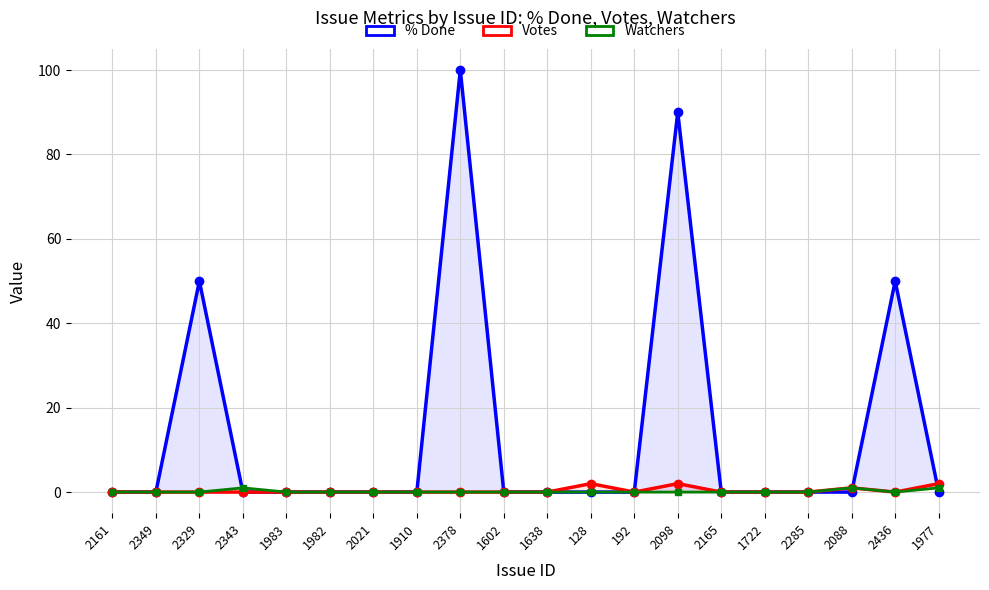

True or false: % Done and Votes cross at least once.

True